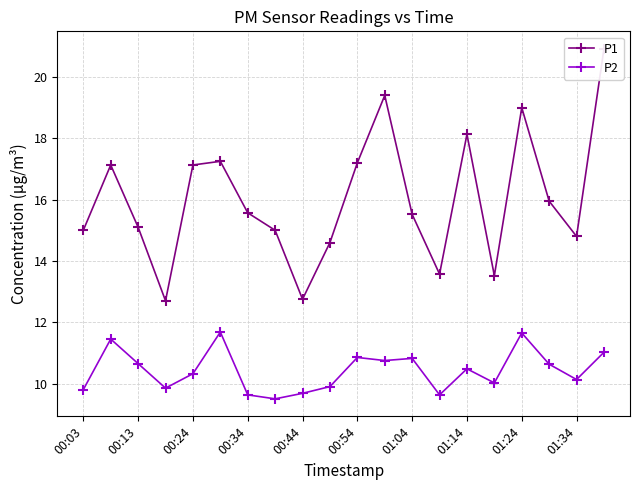

Rank the series by their average value, from highest to lowest.

P1, P2